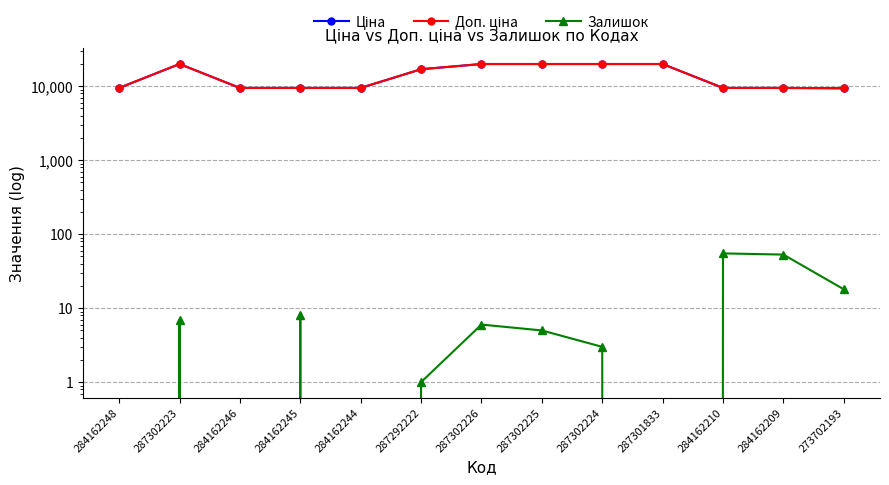

Which label corresponds to the smallest value in the chart?

284162248